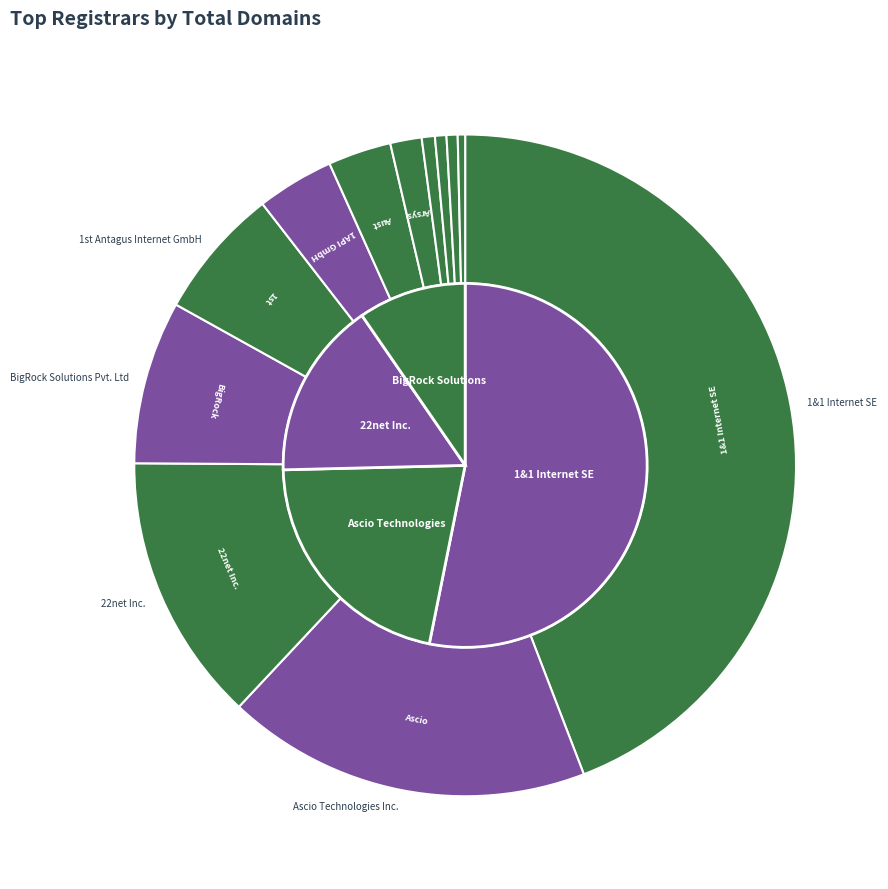

What is the largest slice in the pie chart?

1&1 Internet SE